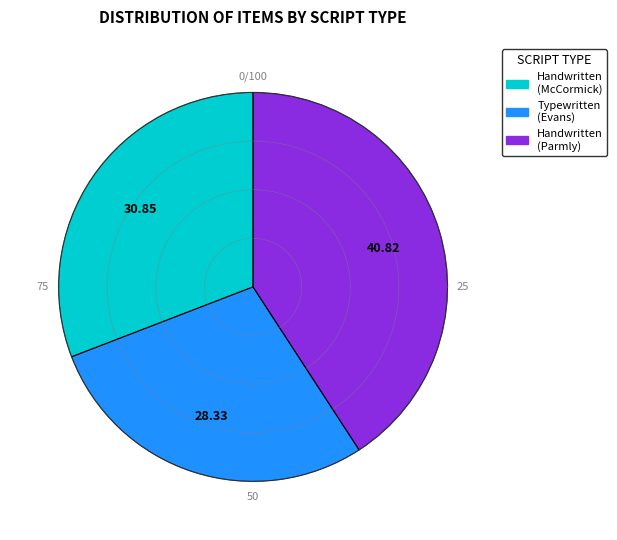

Does Typewritten (Note Evans) represent more than half of the total?

No